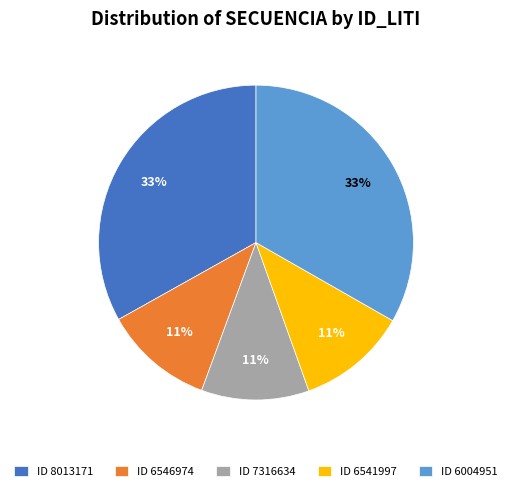

To the nearest percent, what is the difference between the largest and smallest slice percentages?

22%